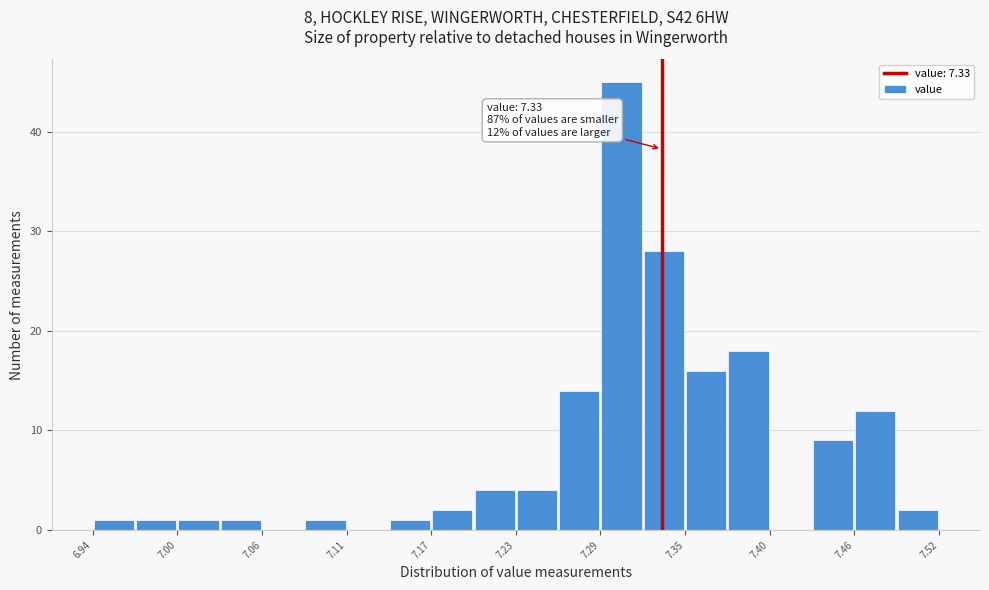

Around what value on the x-axis is the tallest bar? Give the approximate position of its centre, as read against the axis.

7.30